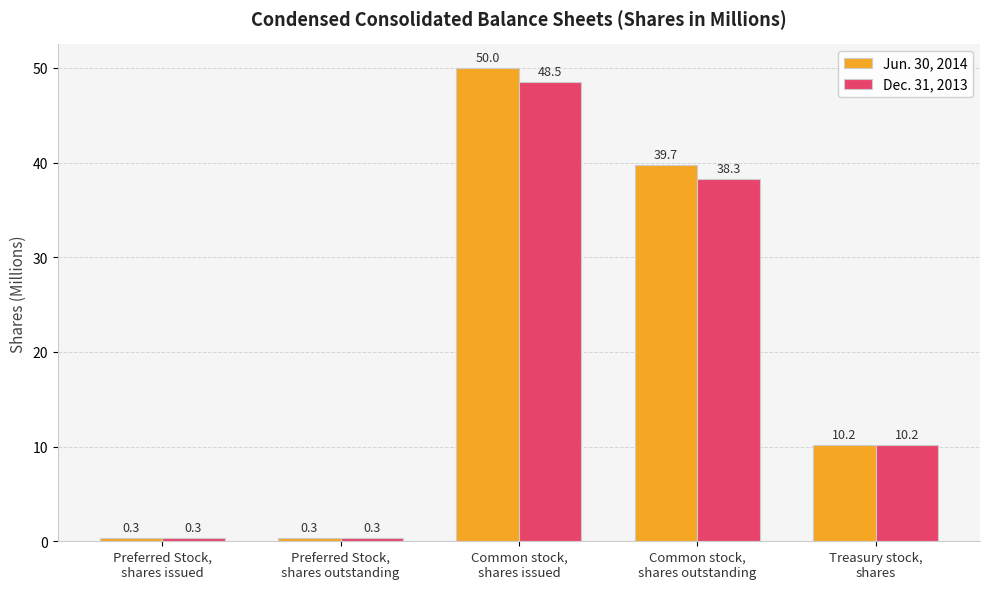

Which series has the largest total across all categories?

Jun. 30, 2014